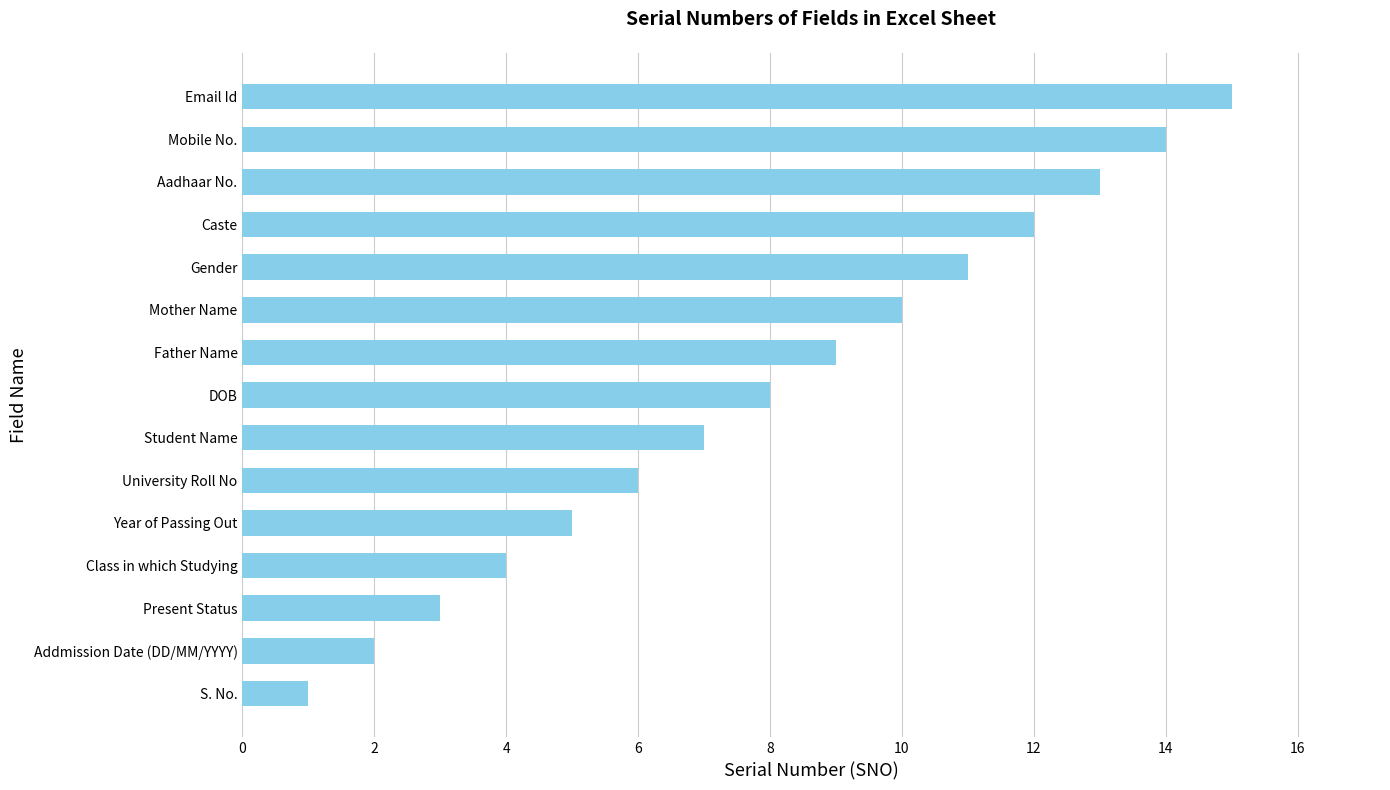

What is the maximum value shown in the chart?

15